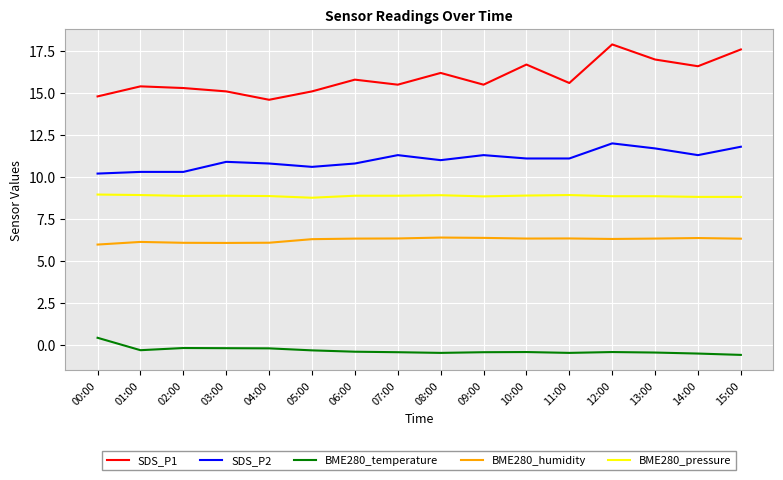

Count the number of data series in this chart.

5